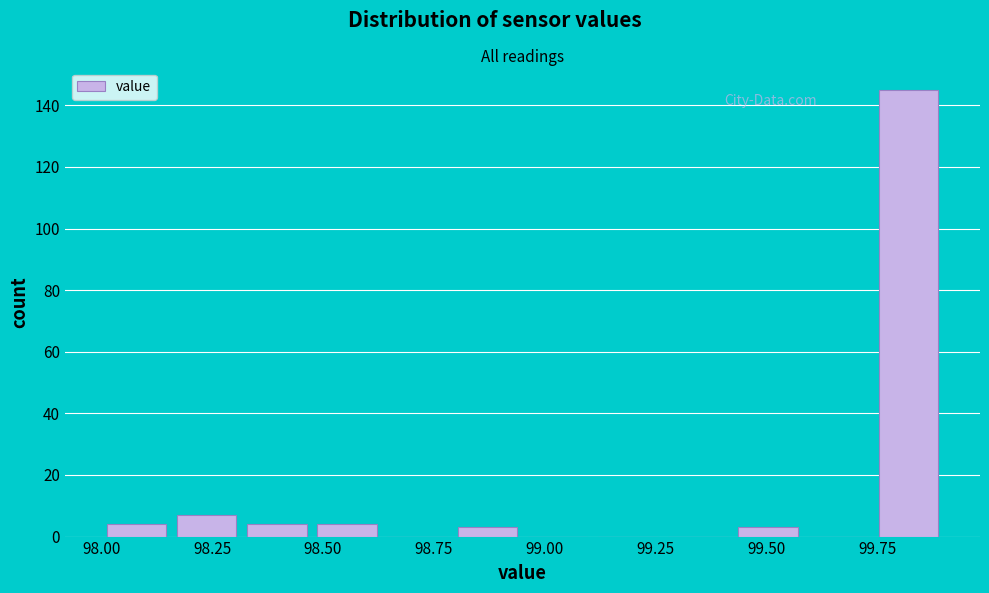

Around what value on the x-axis is the tallest bar? Give the approximate position of its centre, as read against the axis.

99.80